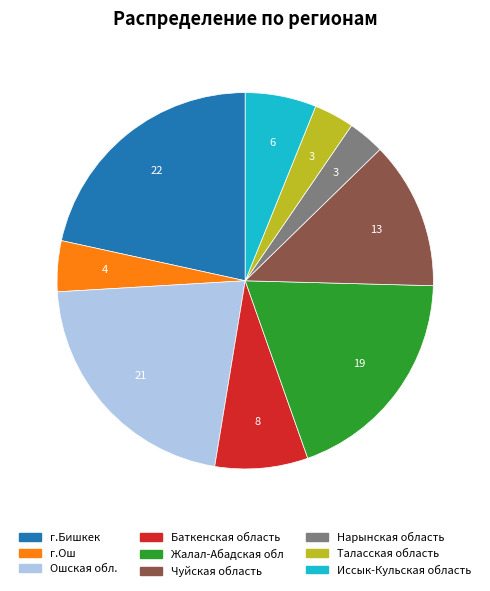

True or false: Чуйская область accounts for 13% of the total.

True